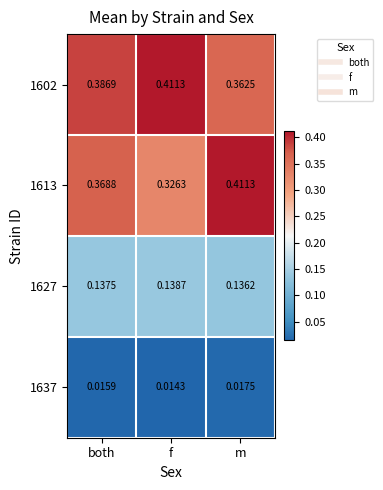

List the labels in order of 1637 value, smallest first.

f, both, m